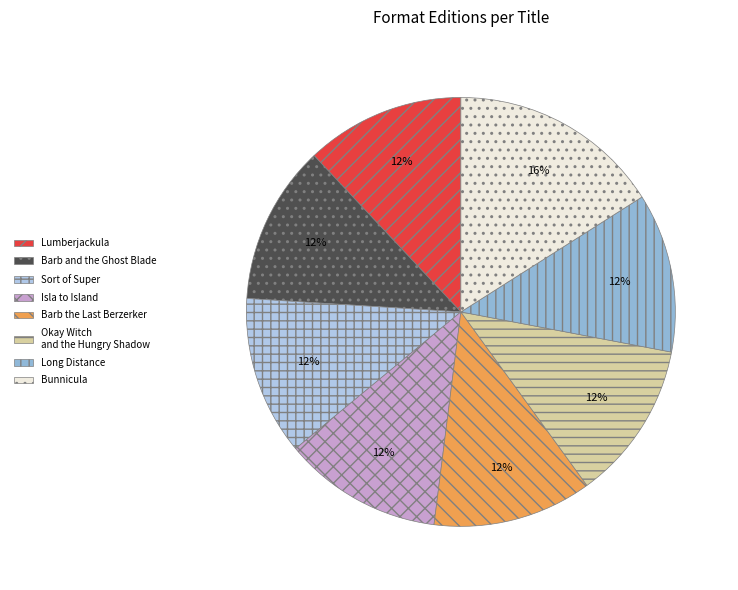

Count the number of slices in the pie.

8